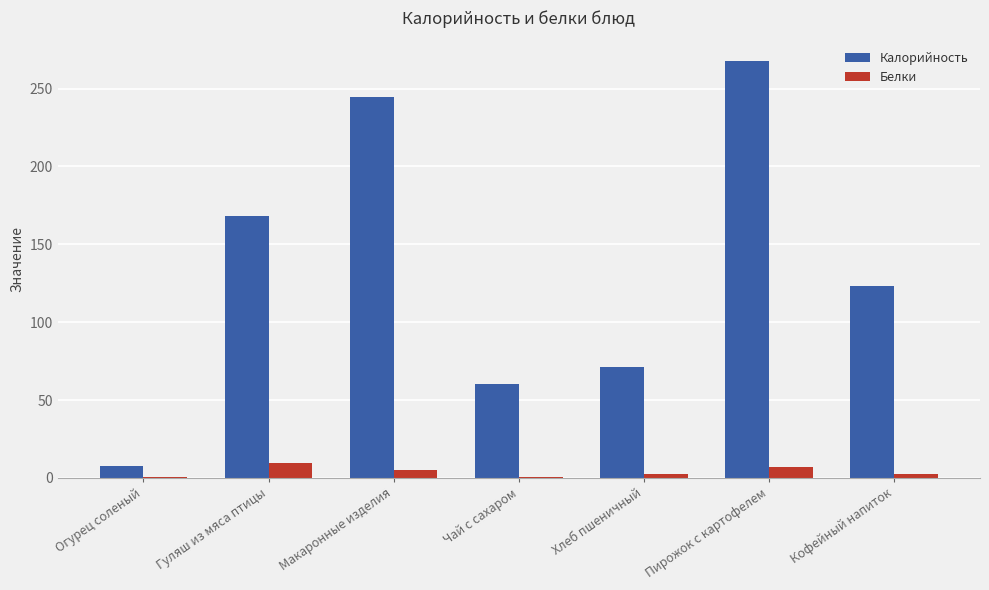

Are the bars grouped side by side (vs. stacked)?

Yes